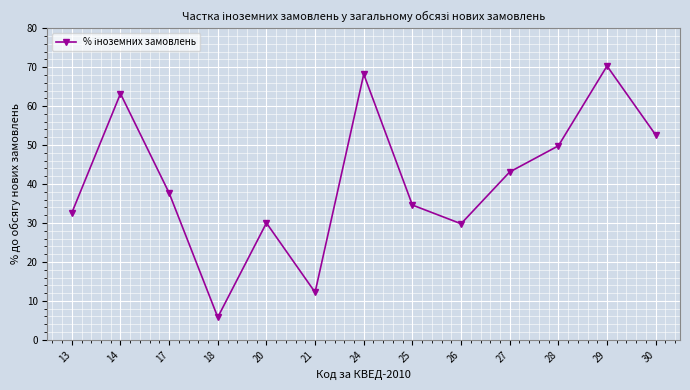

At which category does the data reach its first local peak?

14